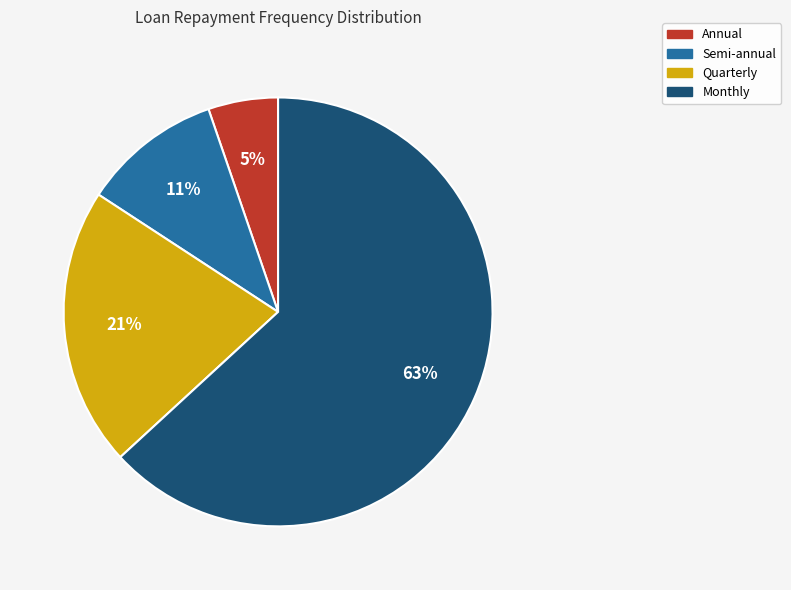

To the nearest percent, what is the average slice percentage?

25%